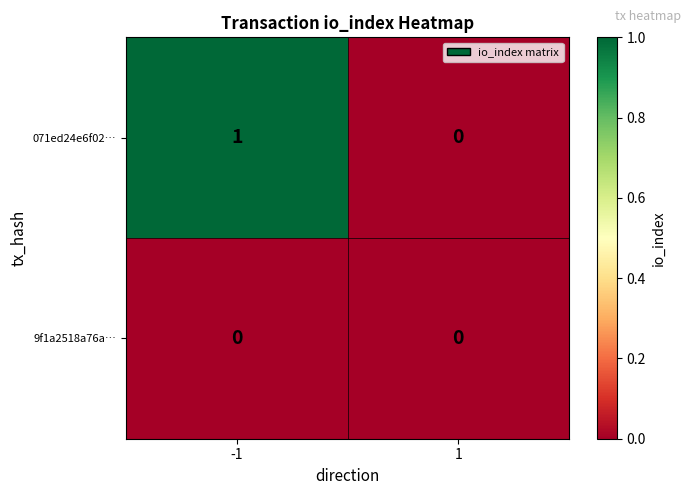

Rank the series at -1 from lowest to highest value.

9f1a2518a76a…, 071ed24e6f02…